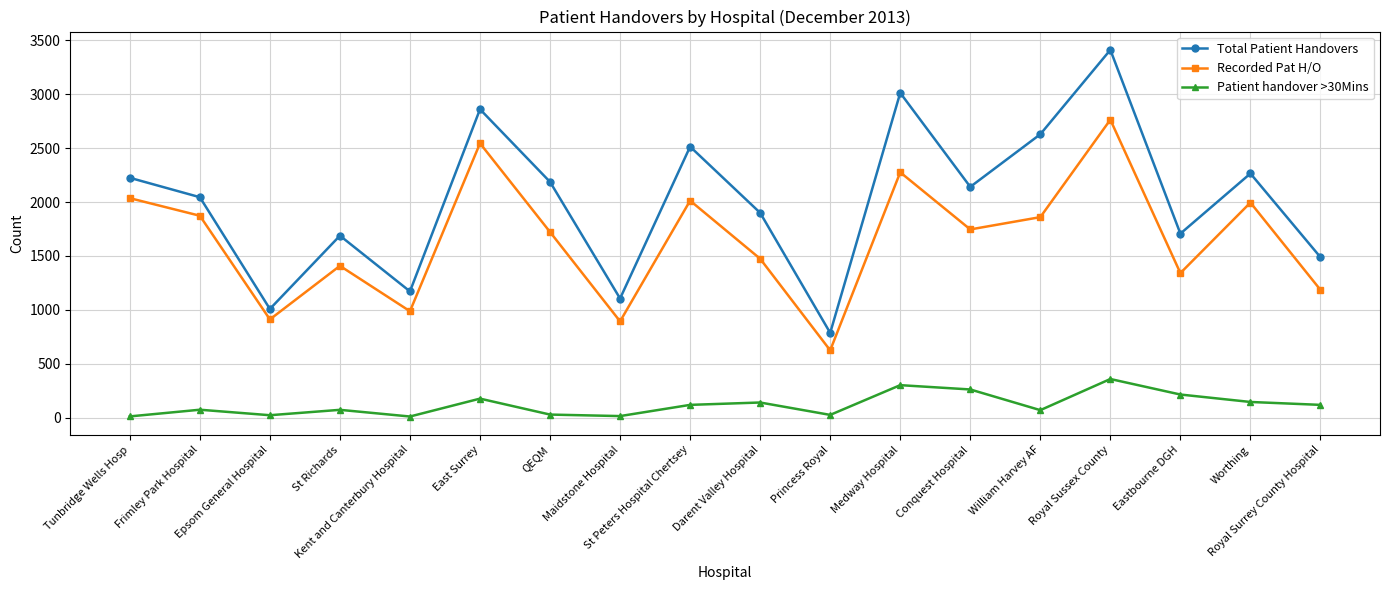

True or false: Patient handover >30Mins has a value of 25 at Princess Royal.

True